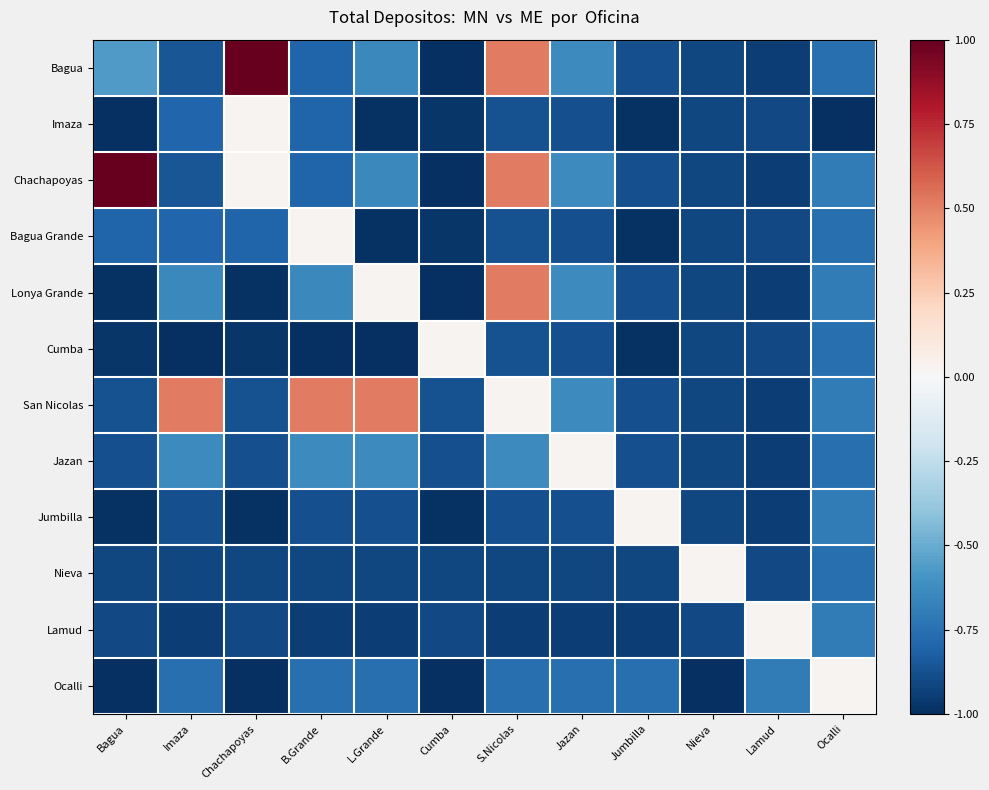

What is the difference between the highest and lowest values at Lamud?

1.0